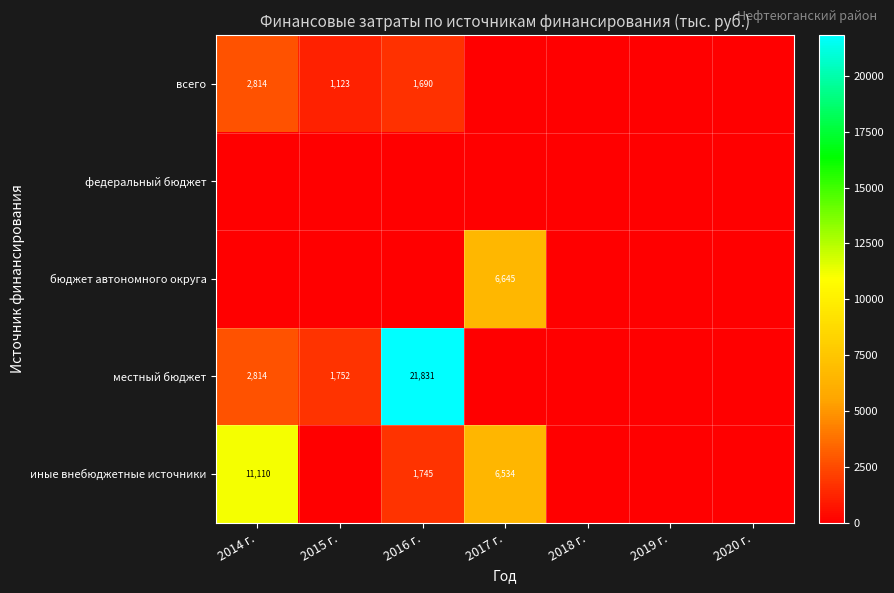

How many categories are shown in the chart?

7